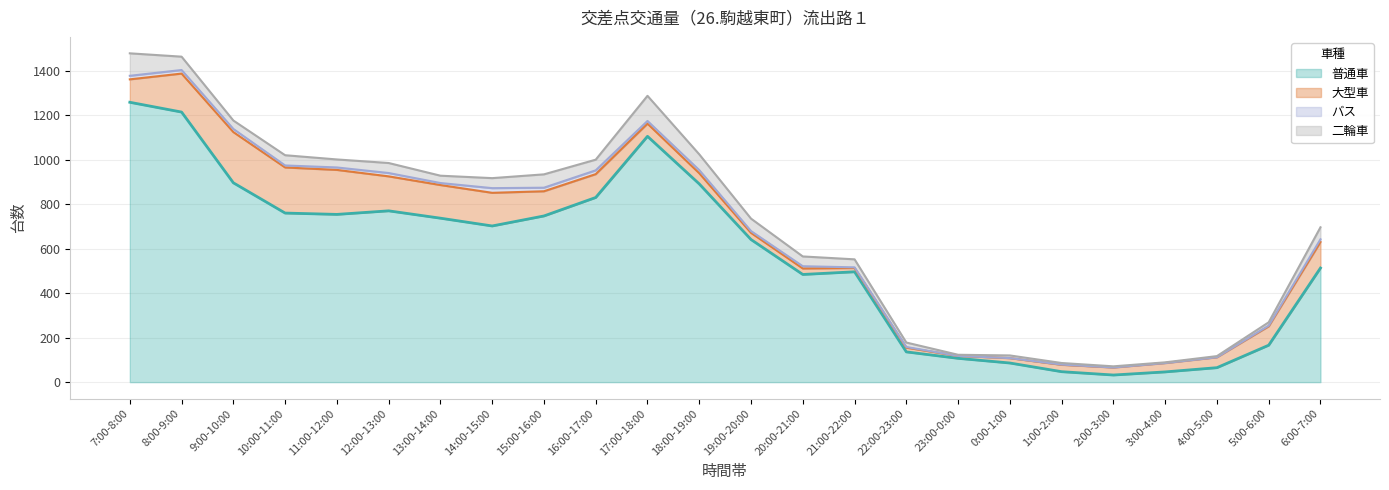

What is the spread (max minus min) of values at 6:00-7:00?

501